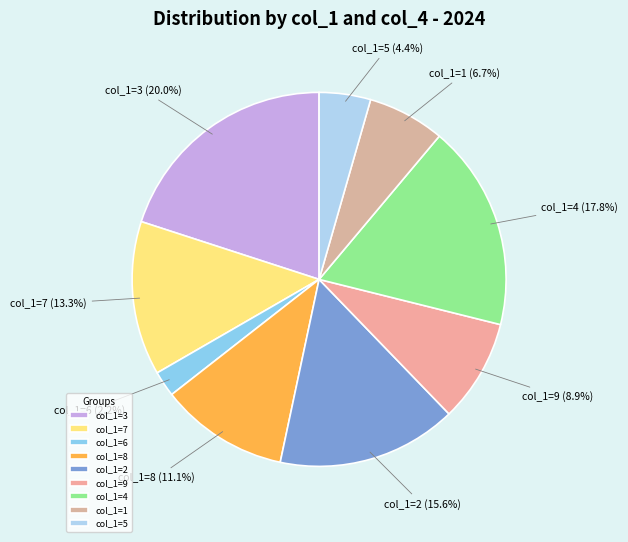

What percentage do col_1=9 and col_1=8 together represent?

20.0%